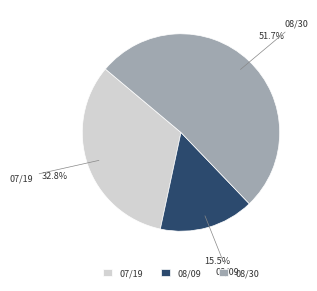

Does 08/30 account for over 50% of the chart?

Yes